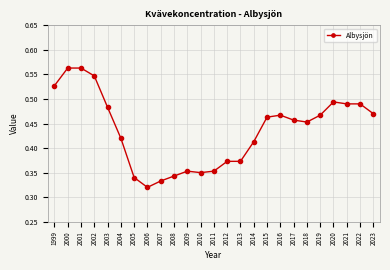

How many values are between 0 and 1?

25